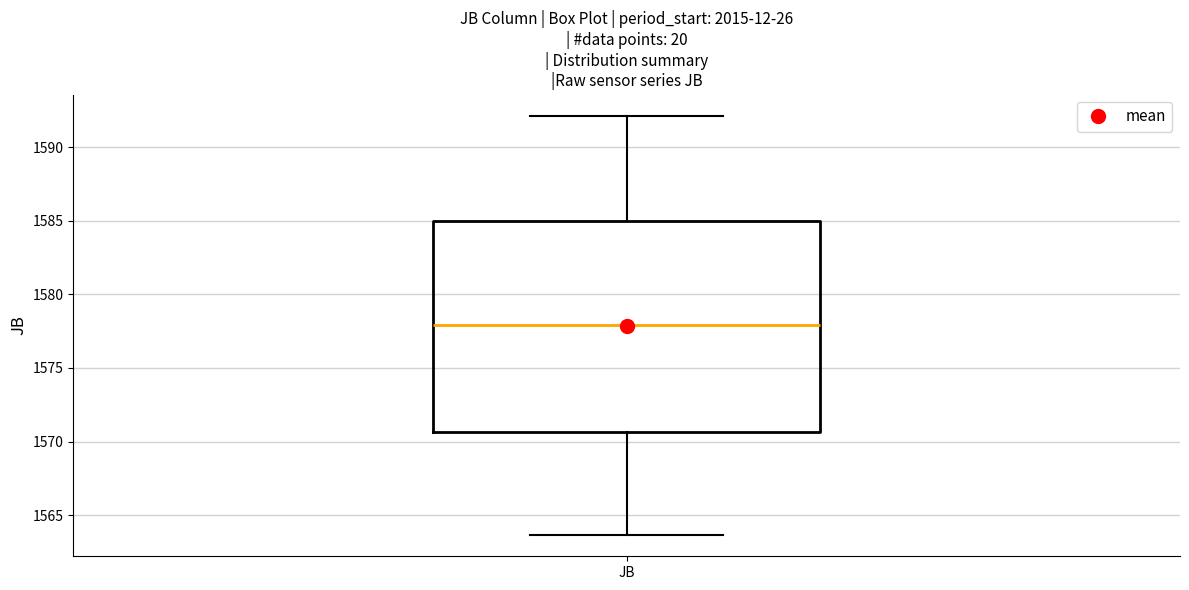

Where does the upper whisker of the box for JB end on the y-axis? The values are not printed on the chart, so give them approximately, as read against the axis.

1592.0